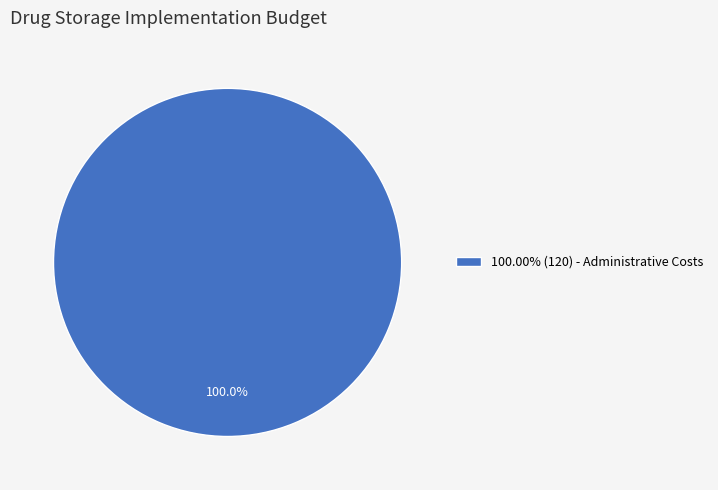

Is there any slice that represents more than half of the pie?

Yes